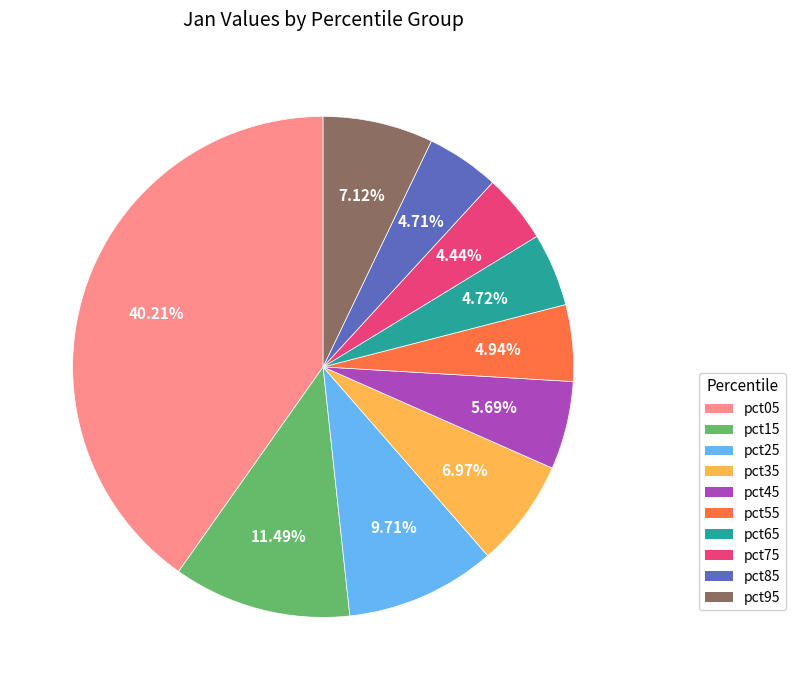

To the nearest percent, what is the difference between the largest and smallest slice percentages?

36%